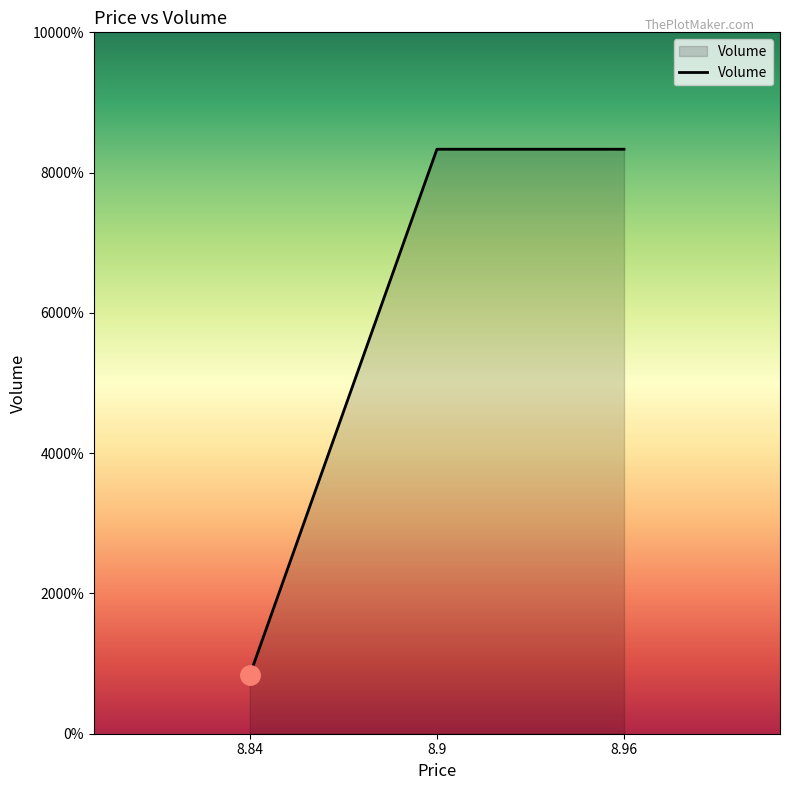

What position from the left is 8.9?

2